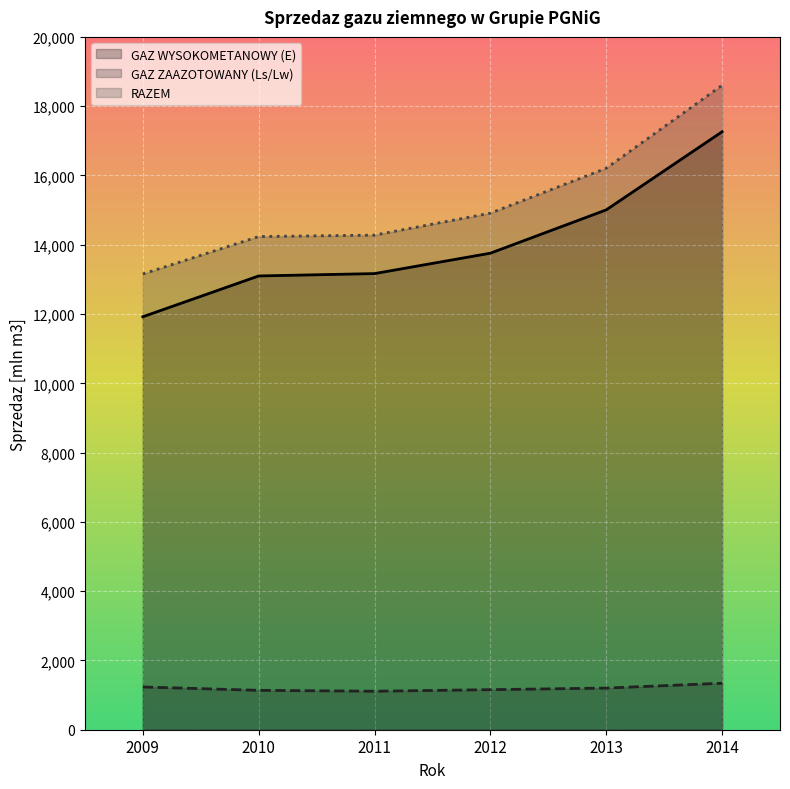

Rank the series at 2010 from highest to lowest value.

RAZEM, GAZ WYSOKOMETANOWY (E), GAZ ZAAZOTOWANY (Ls/Lw)